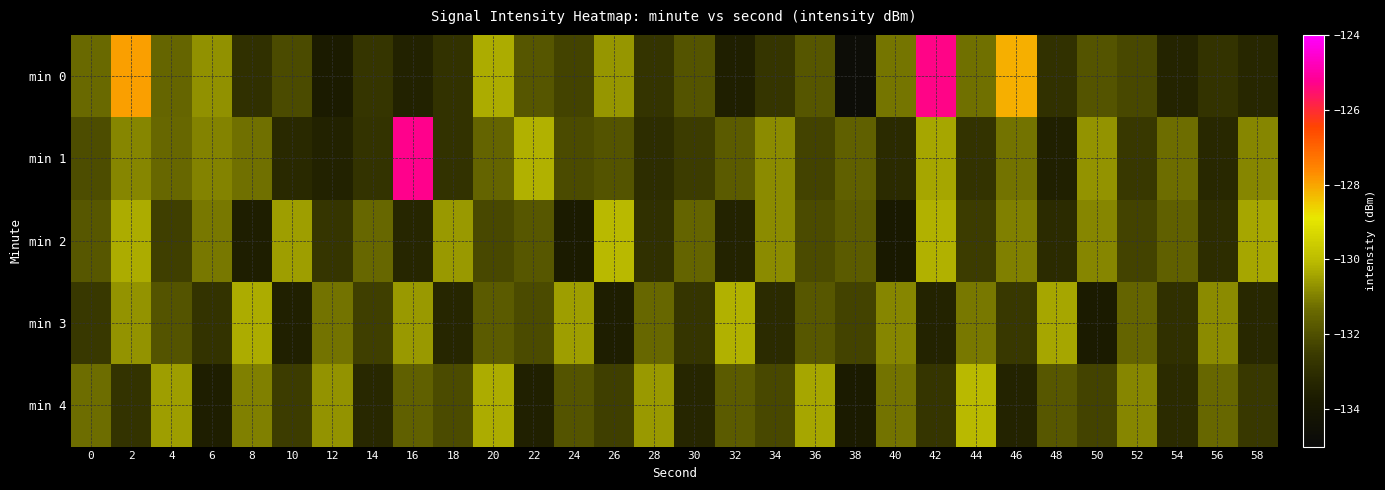

List the series in order of their peak value, highest first.

min 1, min 0, min 2, min 4, min 3